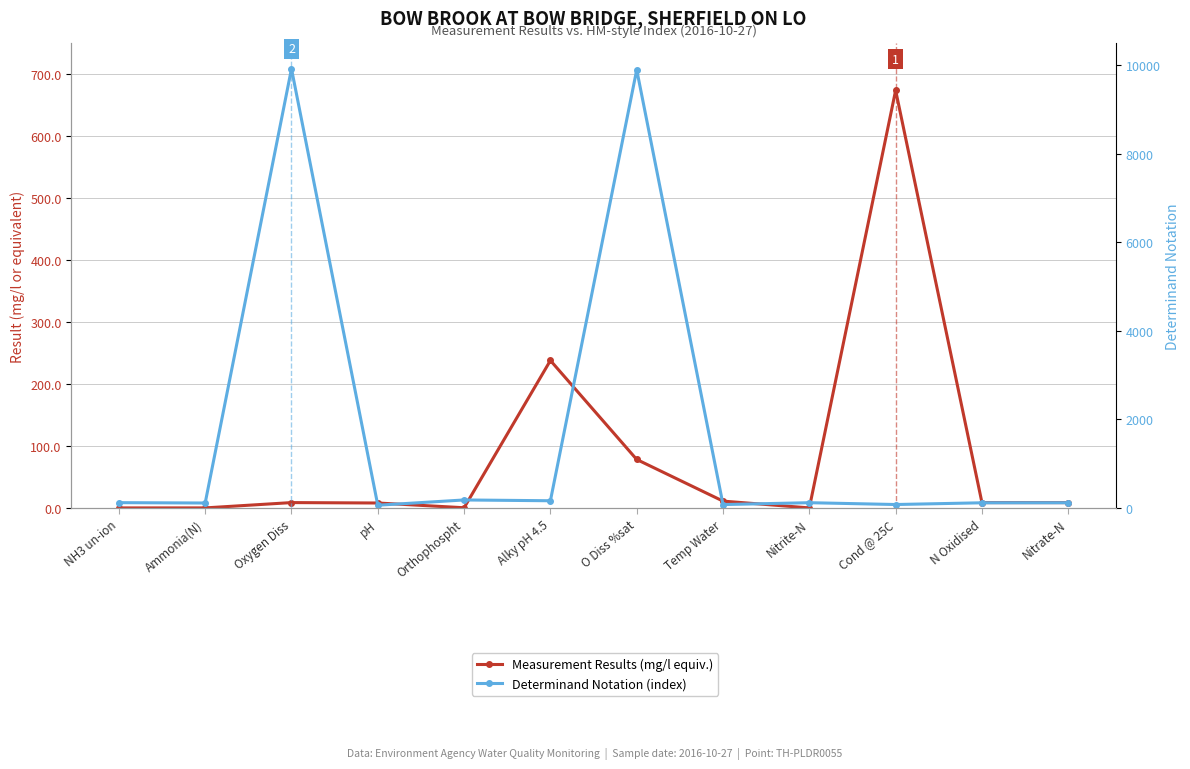

The value of Measurement Results (mg/l equiv.) at O Diss %sat is 114.1. True or false?

False